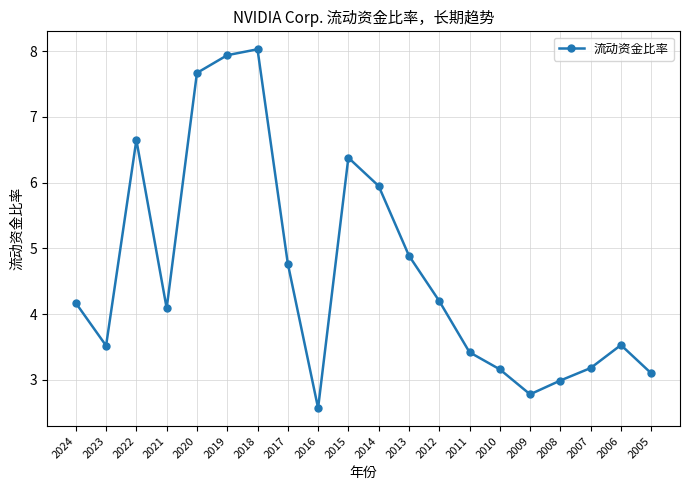

True or false: there are more than 2 points higher than both neighbors.

True